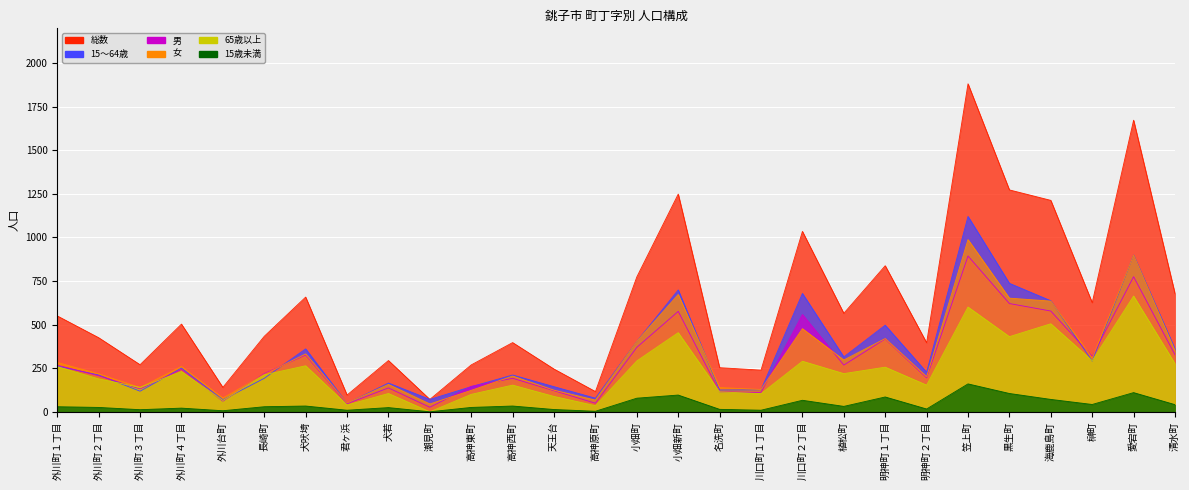

Which category has the highest value across all series?

笠上町